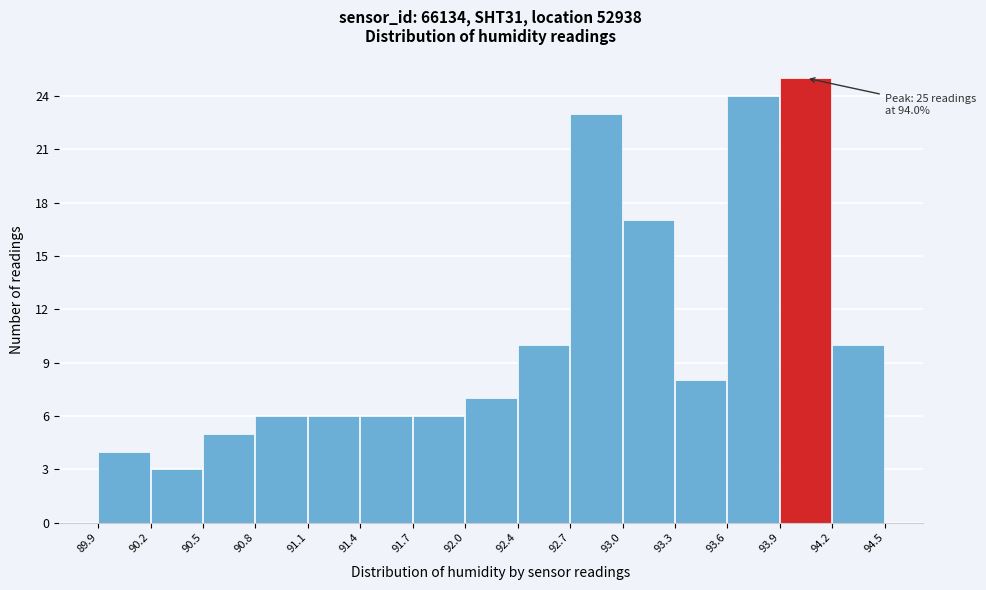

Which range on the x-axis has the tallest bar?

93.9 to 94.2